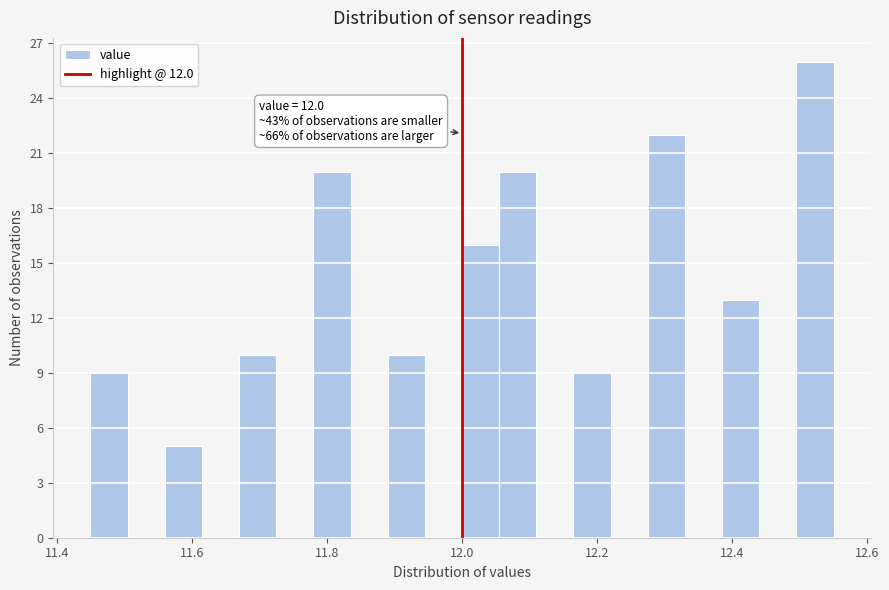

Read against the x-axis, roughly where is the centre of the tallest bar?

12.52